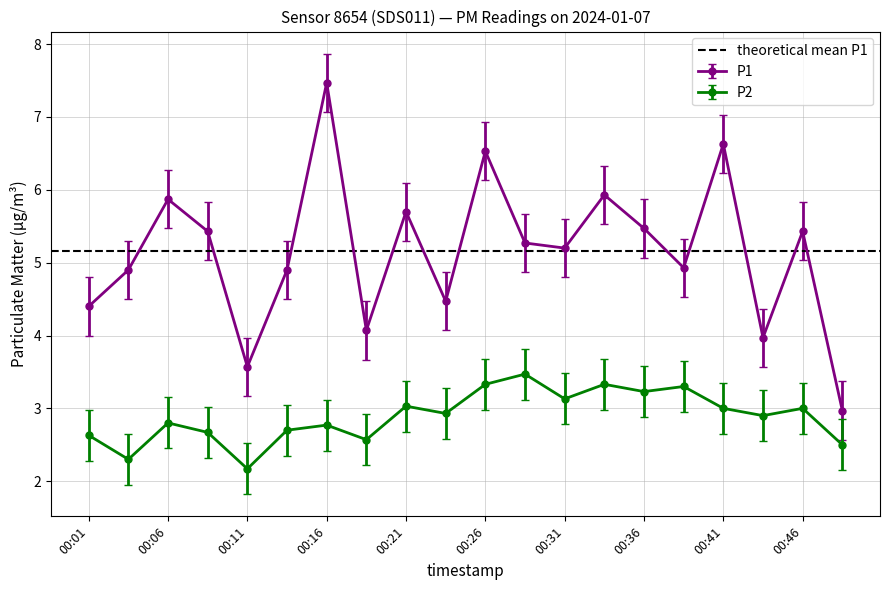

At which category does the chart reach its minimum across all series?

00:11